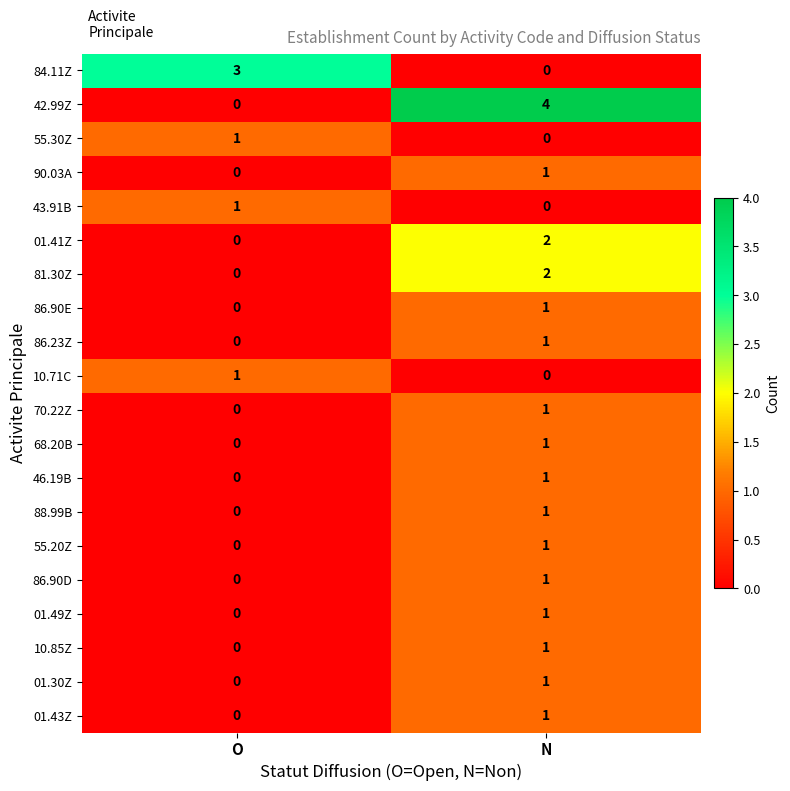

Which label corresponds to the largest value in the chart?

N